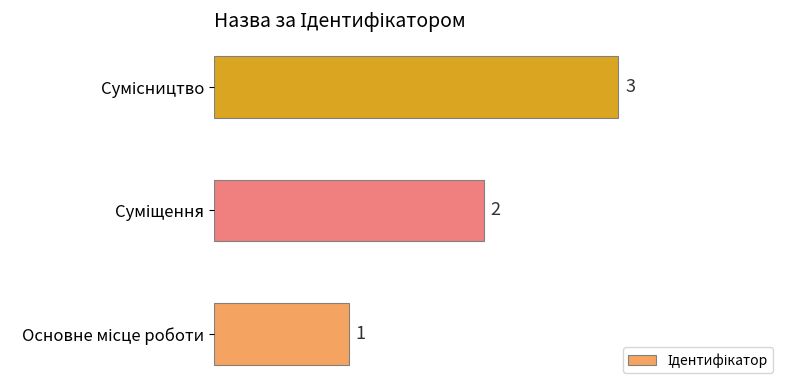

What is the greatest value displayed?

3